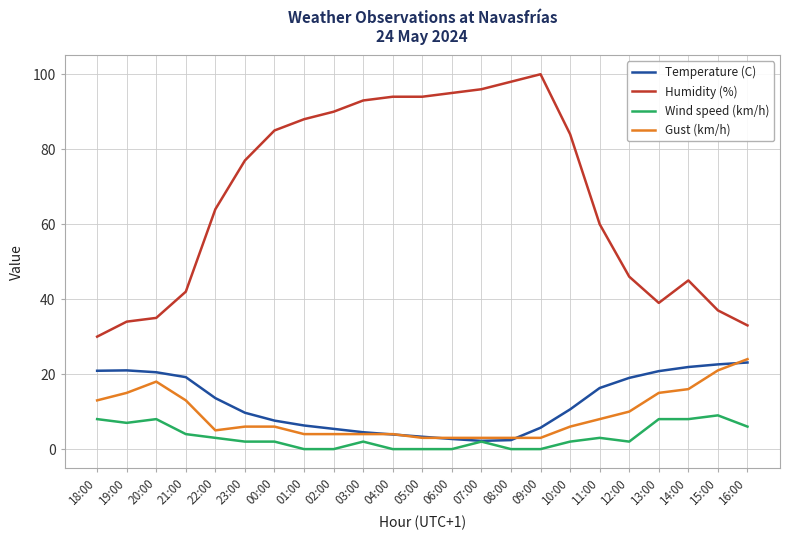

What is the difference between the Gust (km/h) values at 18:00 and 14:00?

3.0